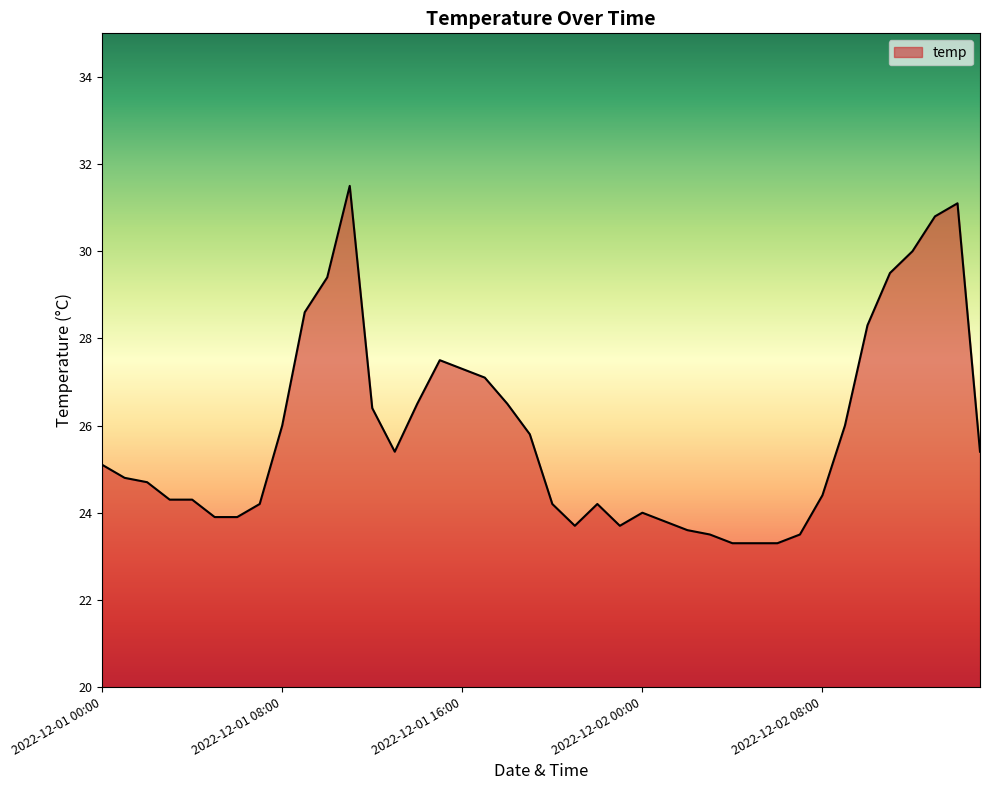

What is the sum of all values?

1032.8